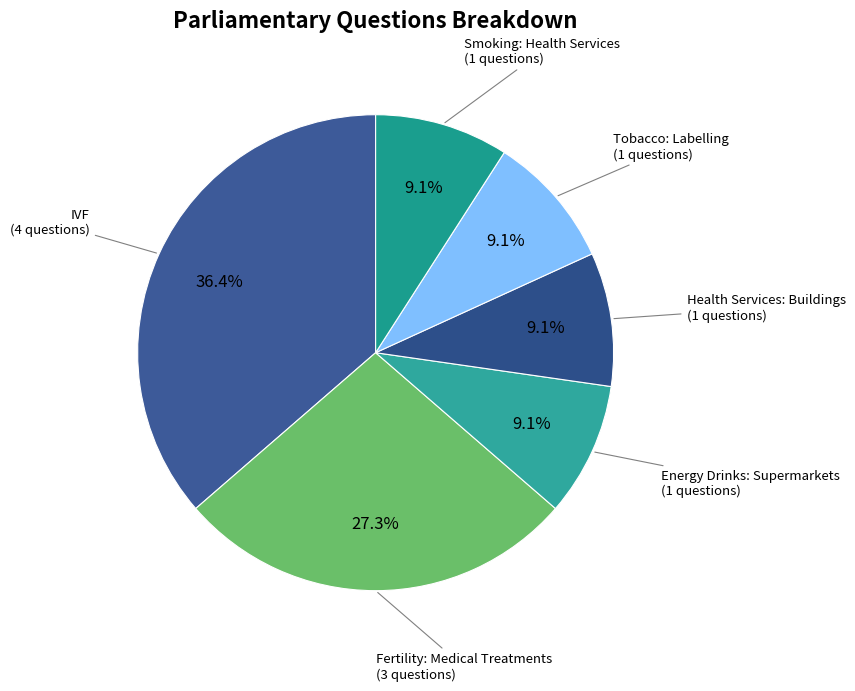

Count the number of slices in the pie.

6